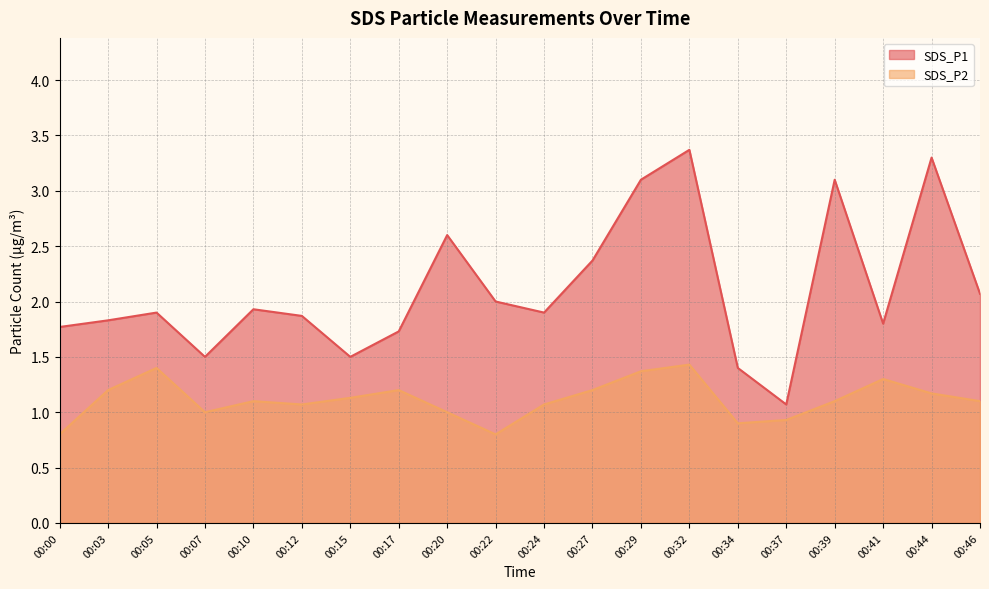

Rank the series by their average value, from highest to lowest.

SDS_P1, SDS_P2